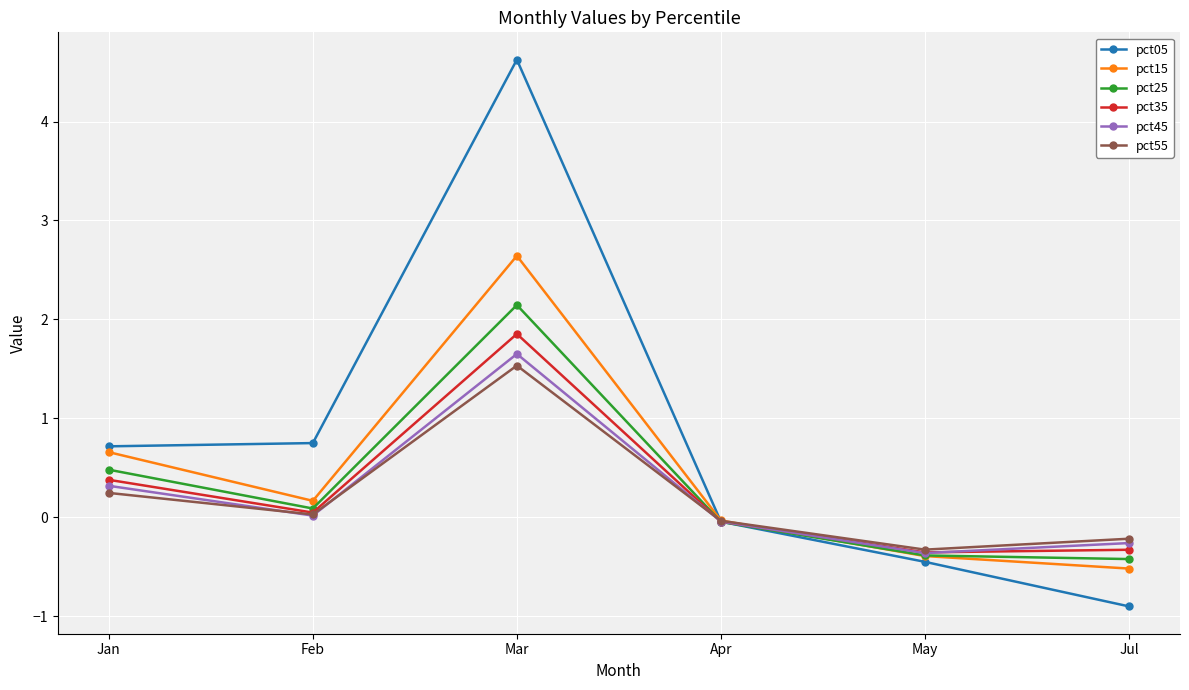

Rank the series at Mar from highest to lowest value.

pct05, pct15, pct25, pct35, pct45, pct55